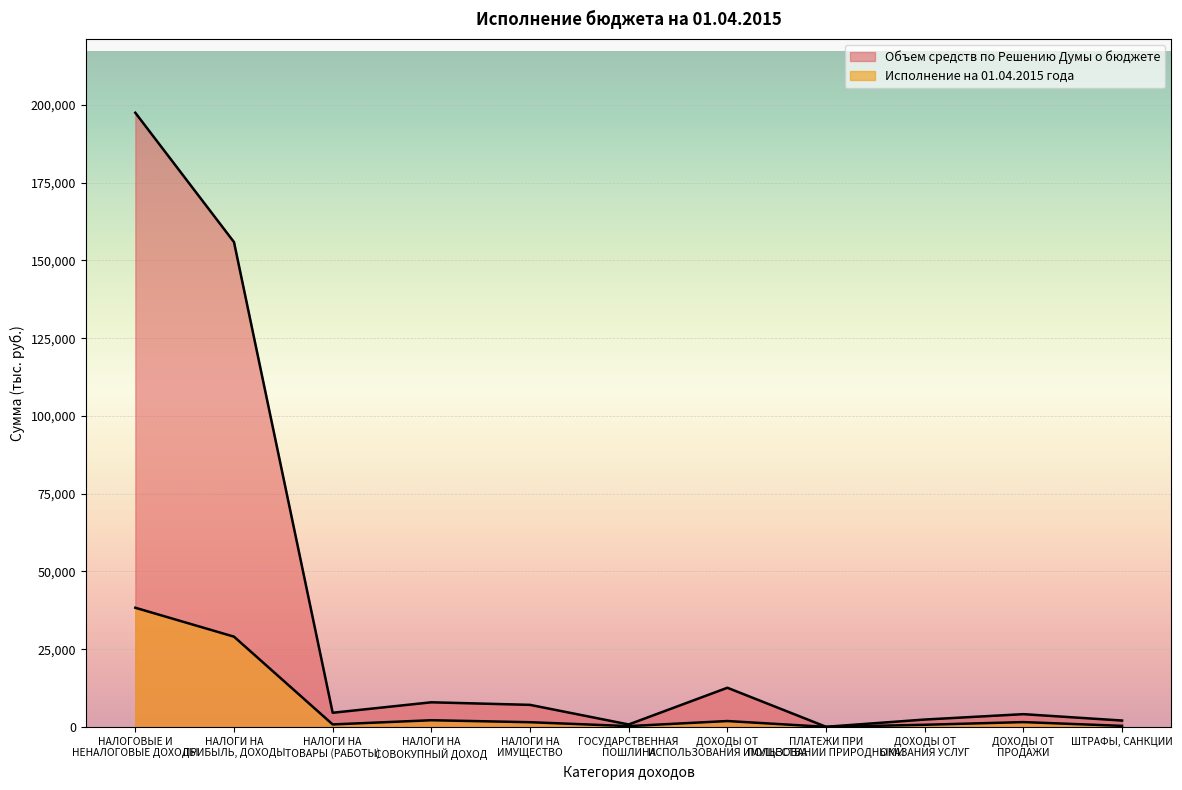

What is the difference between the highest and lowest values at НАЛОГИ НА
ИМУЩЕСТВО?

5579.7